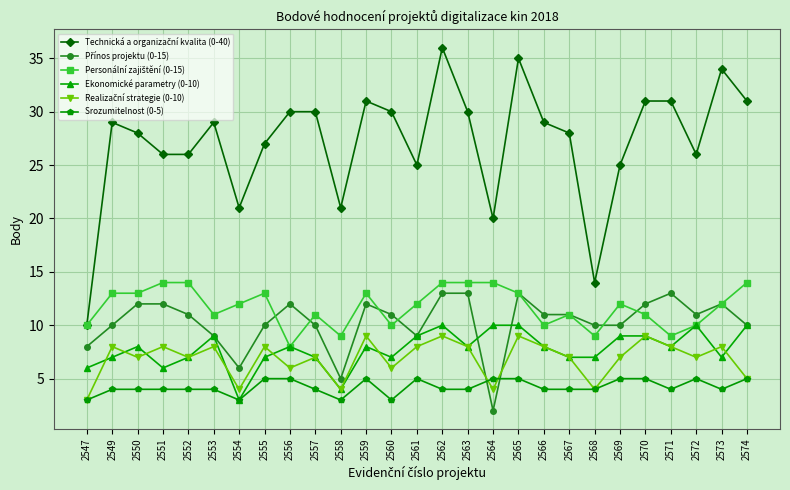

At which label does Ekonomické parametry (0-10) reach its minimum?

2554